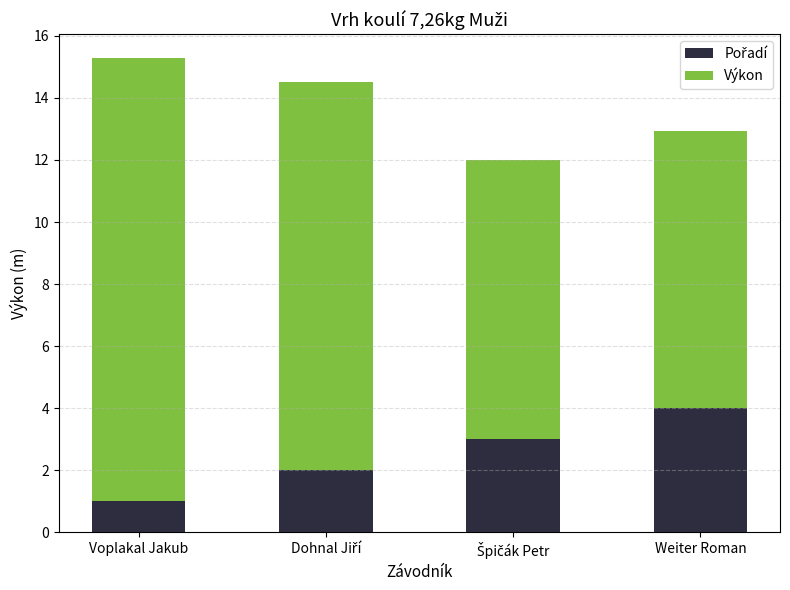

At which category is the sum across all series the highest?

Voplakal Jakub